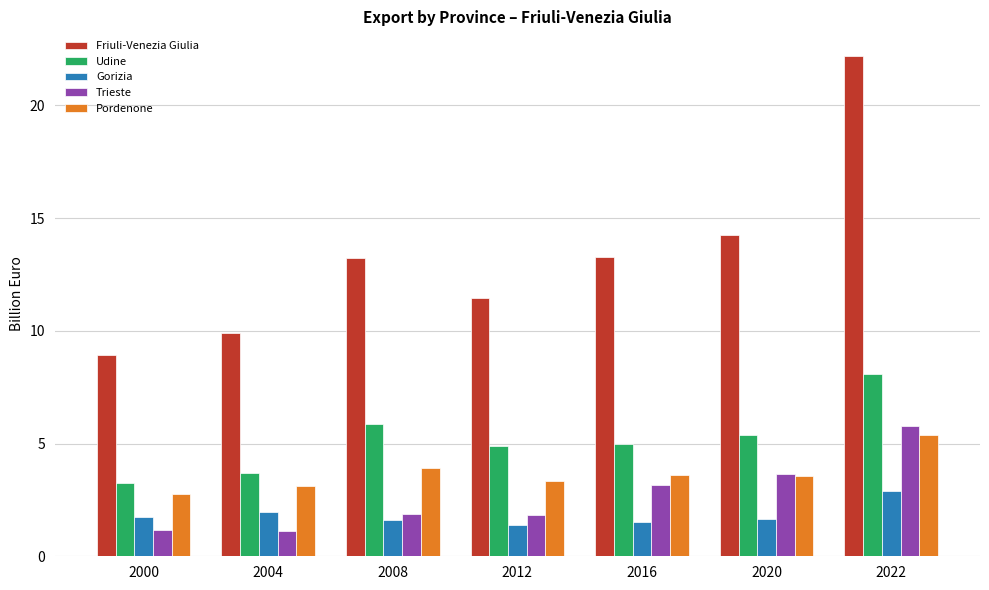

What is the minimum value shown in the chart?

1.1